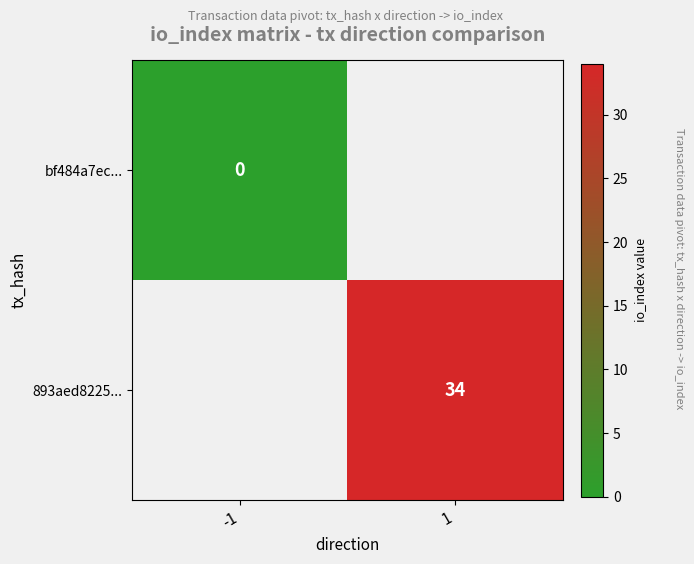

The value of 893aed8225... at 1 is 34. True or false?

True